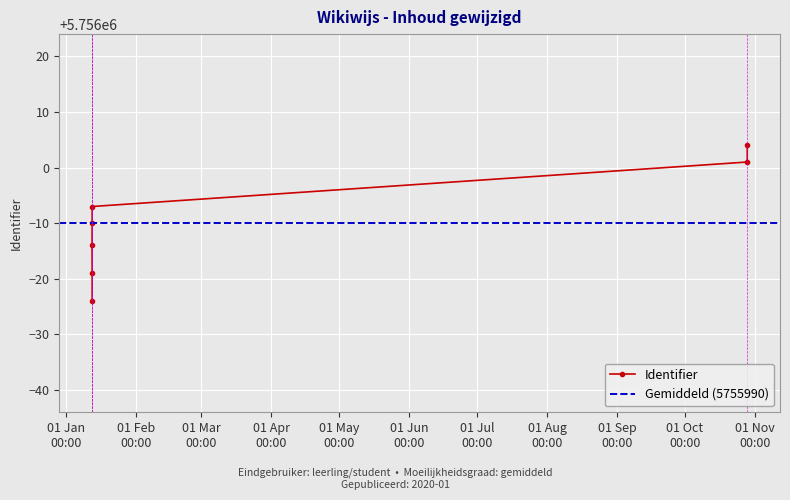

How many values are between 5755981 and 5756001?

5